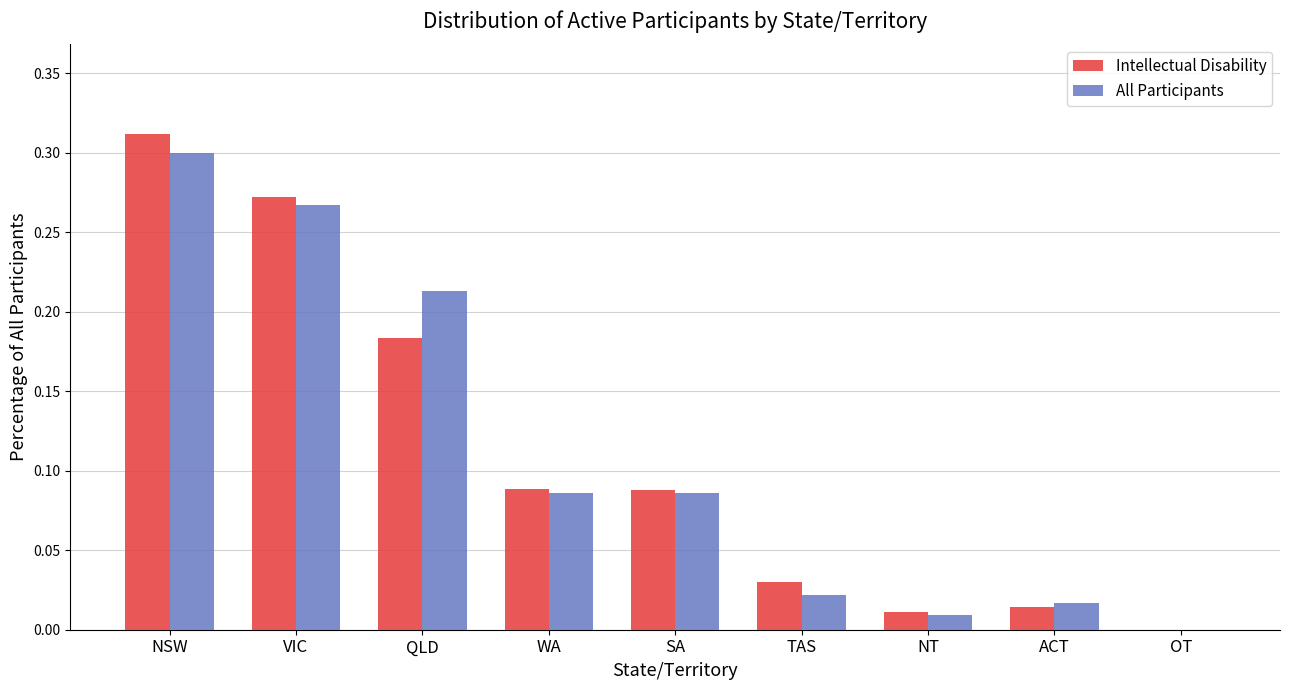

At which label does All Participants reach its peak?

NSW